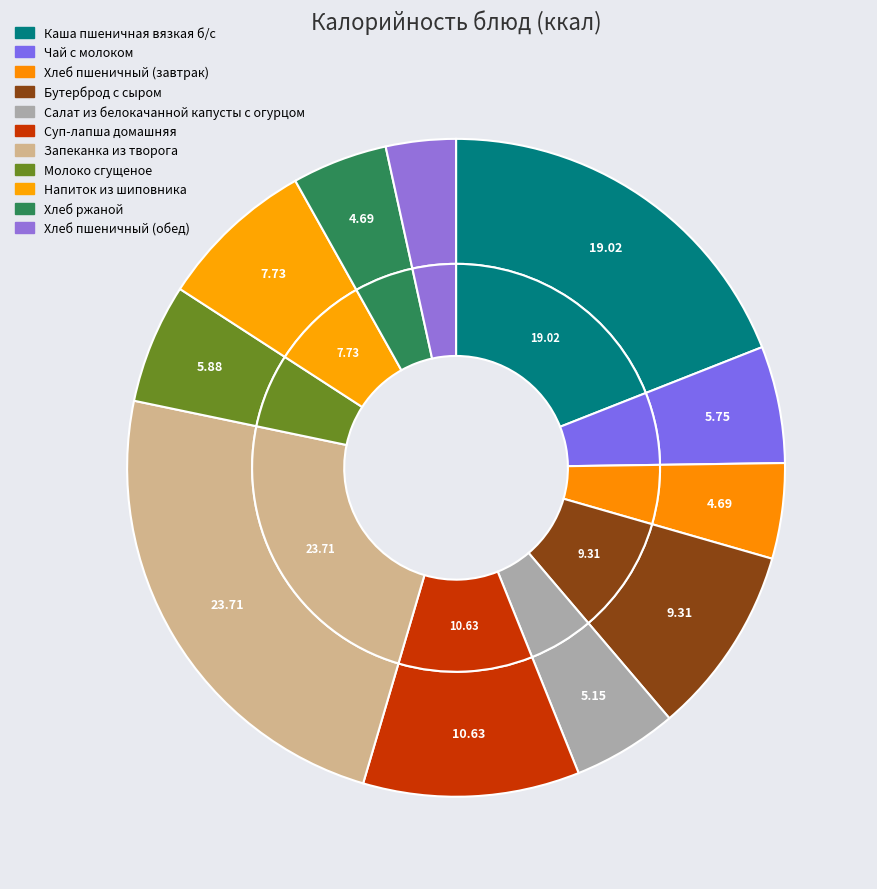

What is the ratio of the value at Хлеб пшеничный (завтрак) to the value at Хлеб пшеничный (обед)?

1.4